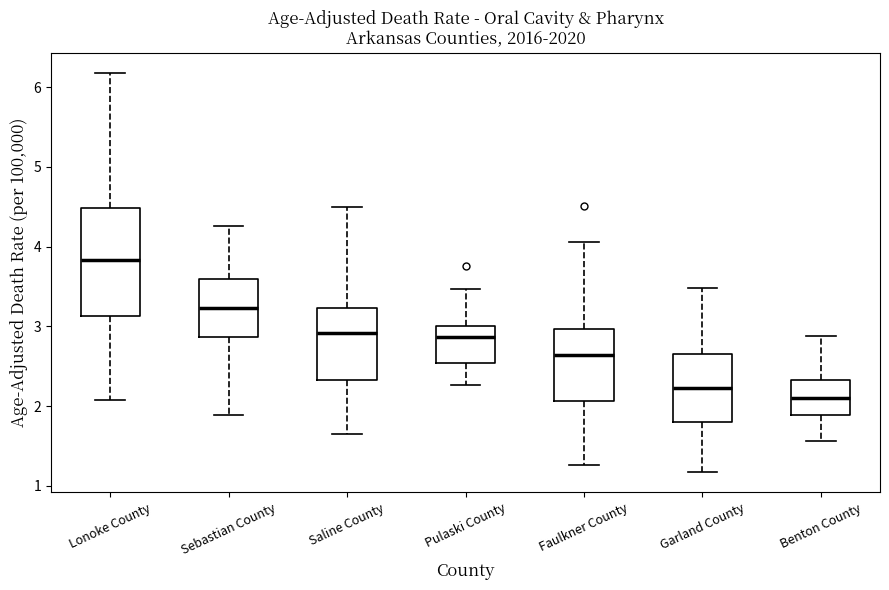

Reading left to right, transcribe this box plot: for each box, give where its median line is, the range the box spans, and where its two whiskers end, as read against the y-axis. The values are not printed on the chart, so give them approximately, as read against the axis.

Lonoke County: median 3.8, box 3.1 to 4.5, whiskers 2.1 to 6.2
Sebastian County: median 3.2, box 2.9 to 3.6, whiskers 1.9 to 4.3
Saline County: median 2.9, box 2.3 to 3.2, whiskers 1.7 to 4.5
Pulaski County: median 2.9, box 2.5 to 3.0, whiskers 2.3 to 3.5
Faulkner County: median 2.6, box 2.1 to 3.0, whiskers 1.3 to 4.1
Garland County: median 2.2, box 1.8 to 2.6, whiskers 1.2 to 3.5
Benton County: median 2.1, box 1.9 to 2.3, whiskers 1.6 to 2.9